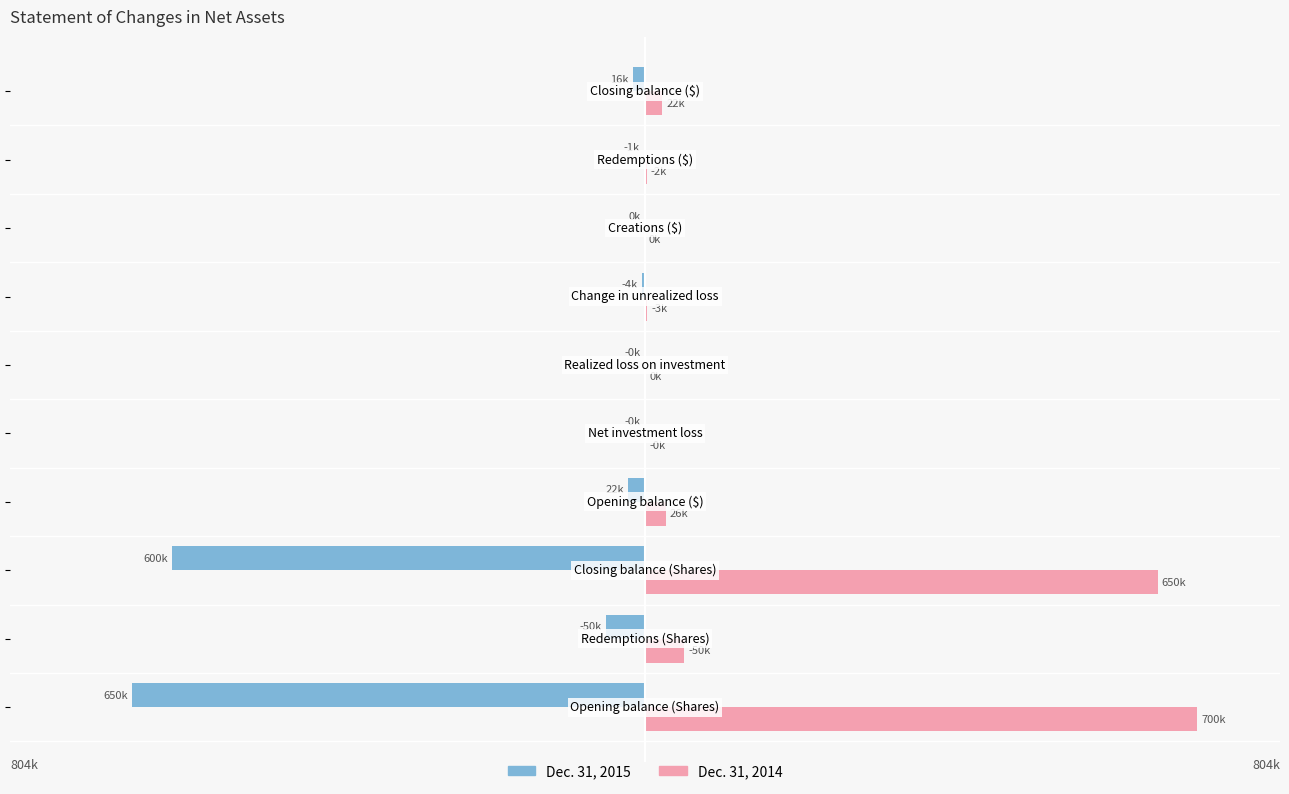

Which series has the largest range (max minus min)?

Dec. 31, 2014